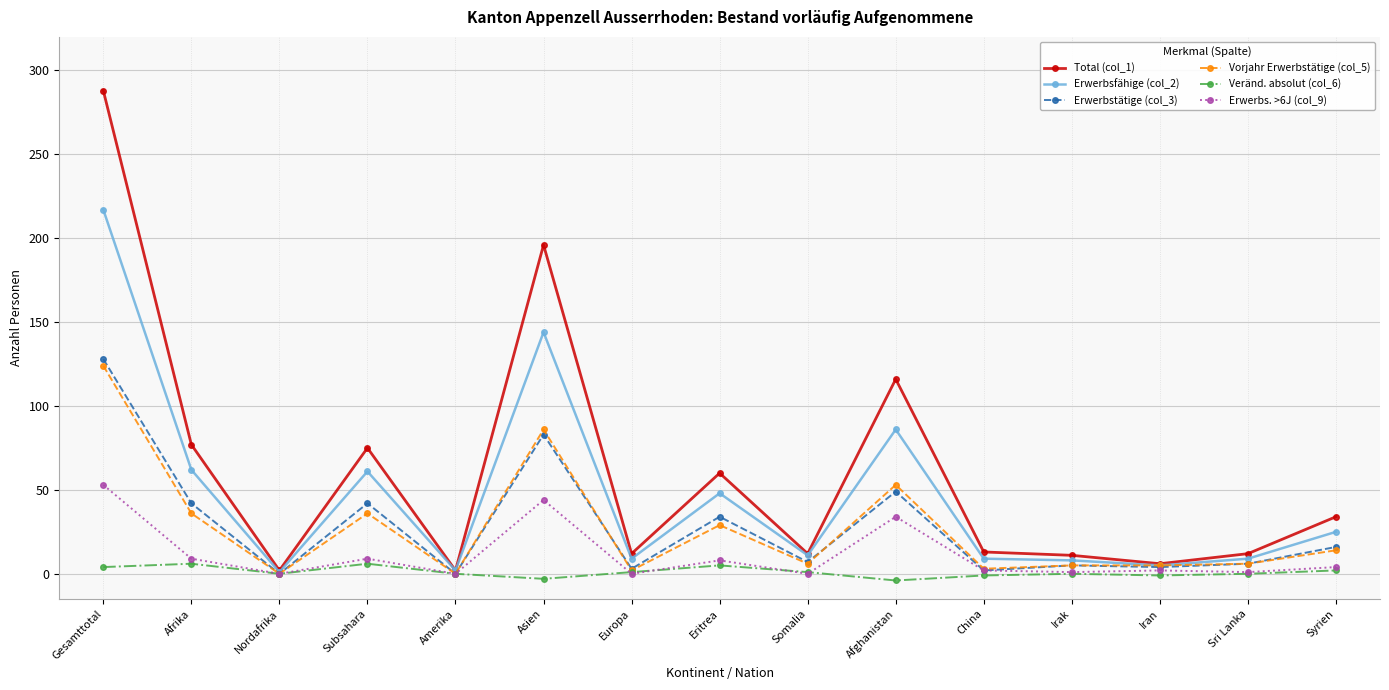

Which series has the widest spread of values?

Total (col_1)